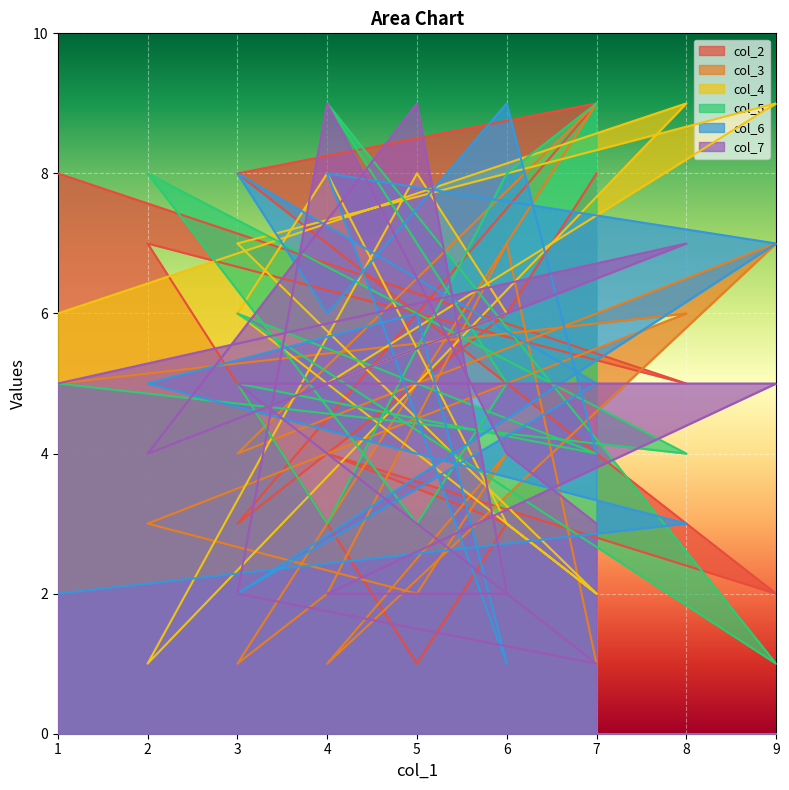

True or false: col_5 has more than 1 interior local peaks.

True